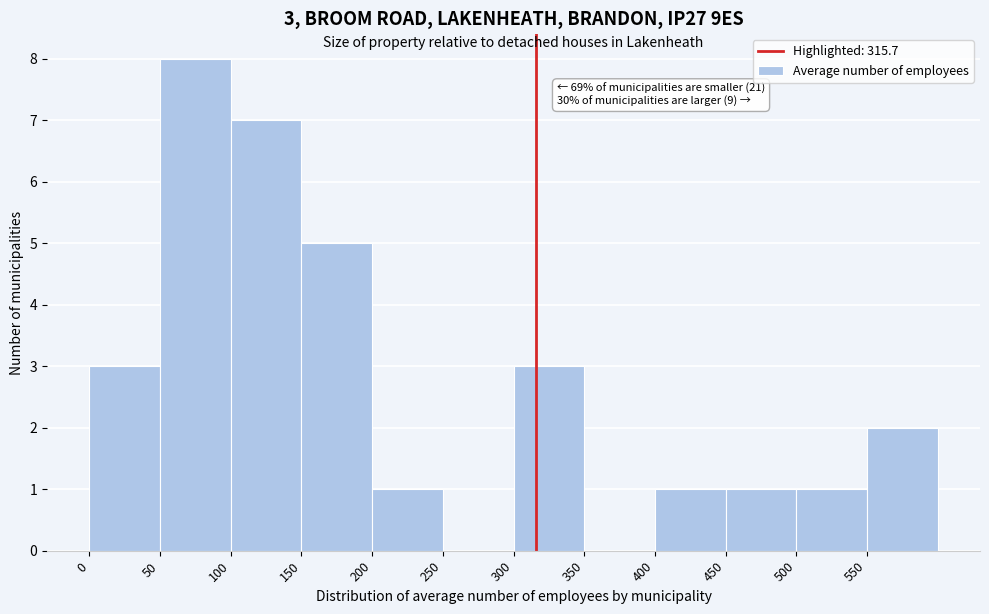

Over which range of the x-axis is the bar tallest?

50 to 100